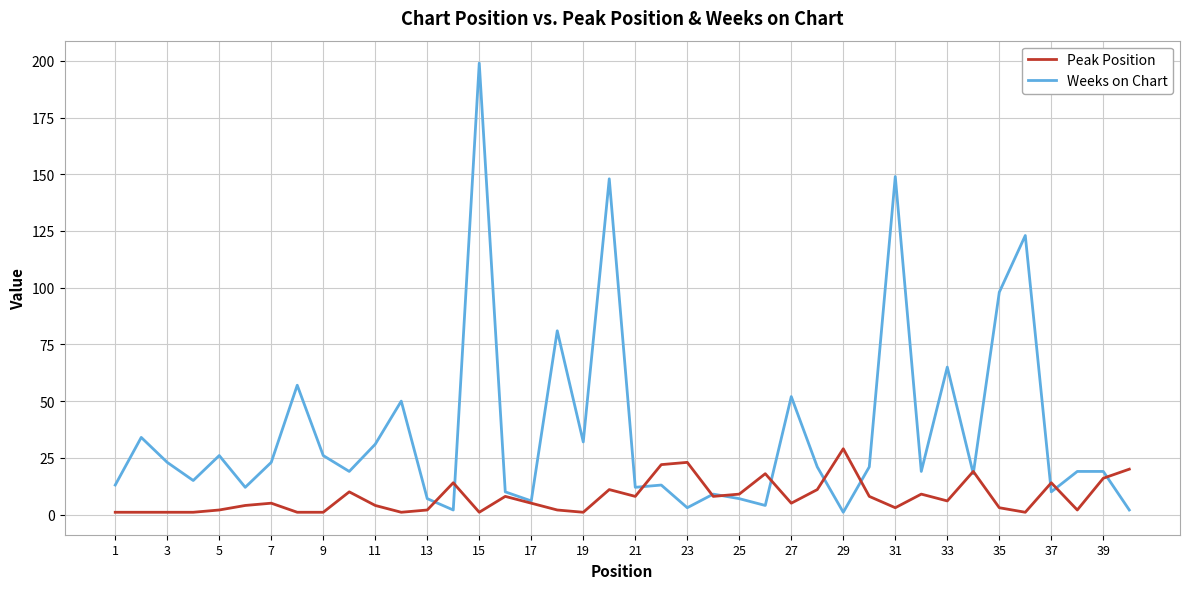

Which series has the largest range (max minus min)?

Weeks on Chart